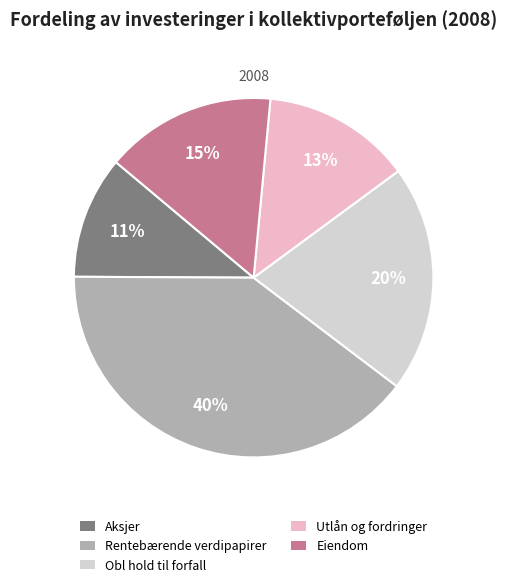

Count the number of slices in the pie.

5